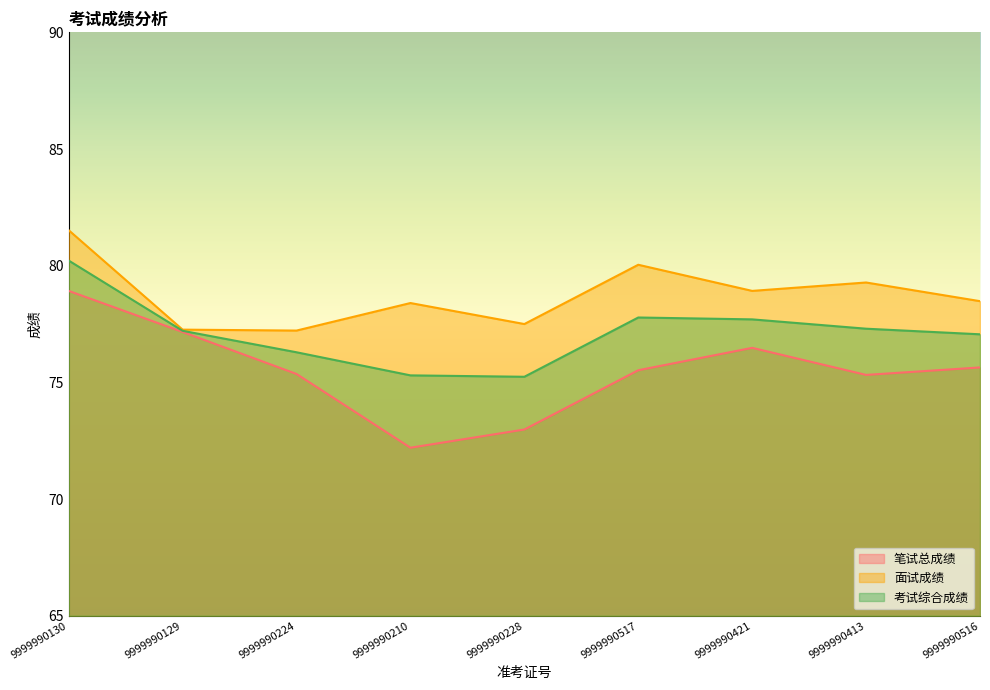

Which label corresponds to the smallest value in the chart?

9999990210